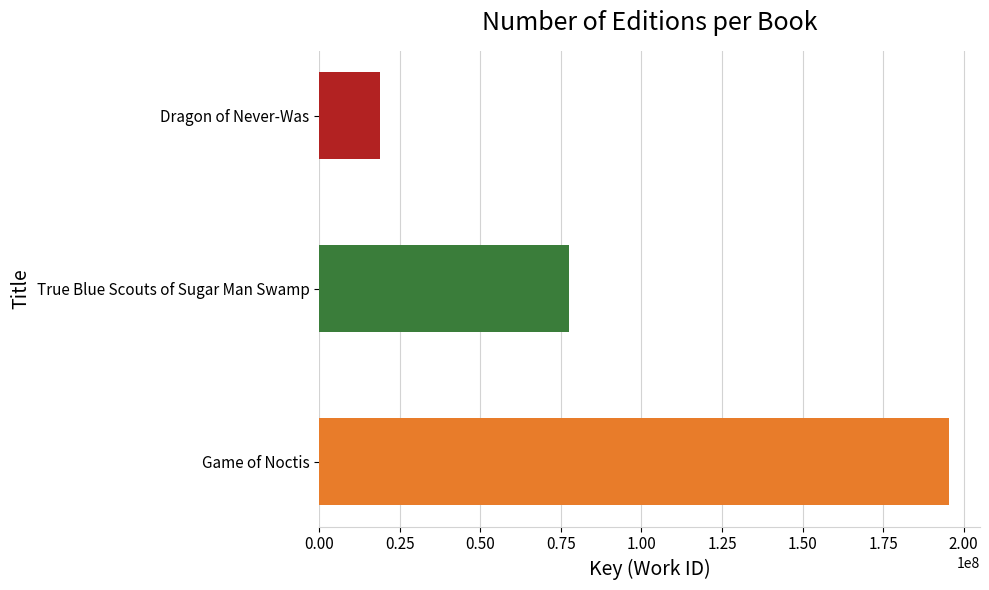

Which has a higher value, Dragon of Never-Was or Game of Noctis?

Game of Noctis